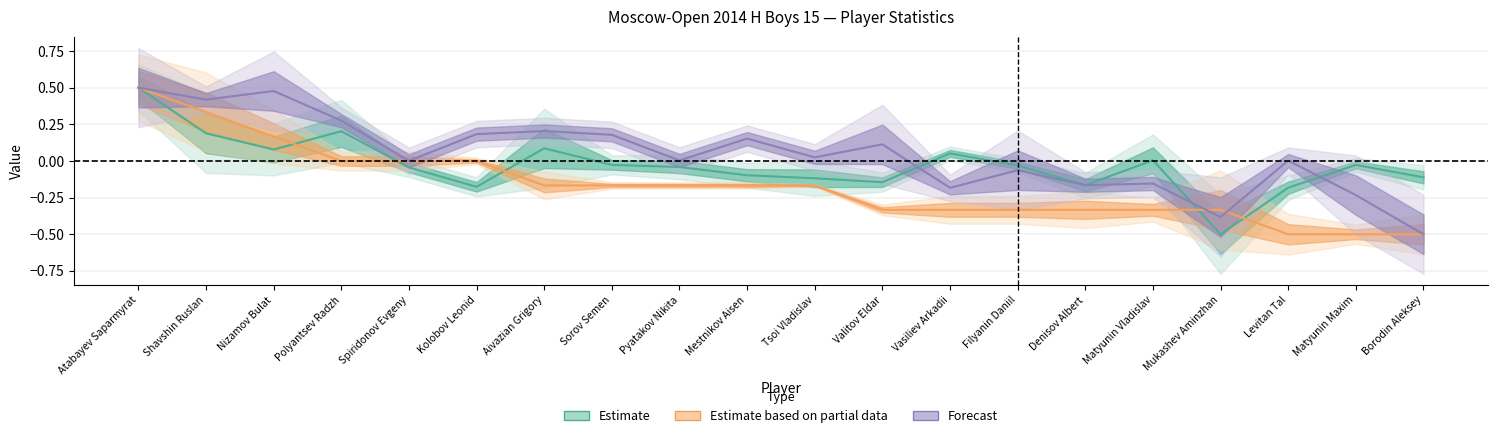

Is this an area chart (filled region under the line)?

No